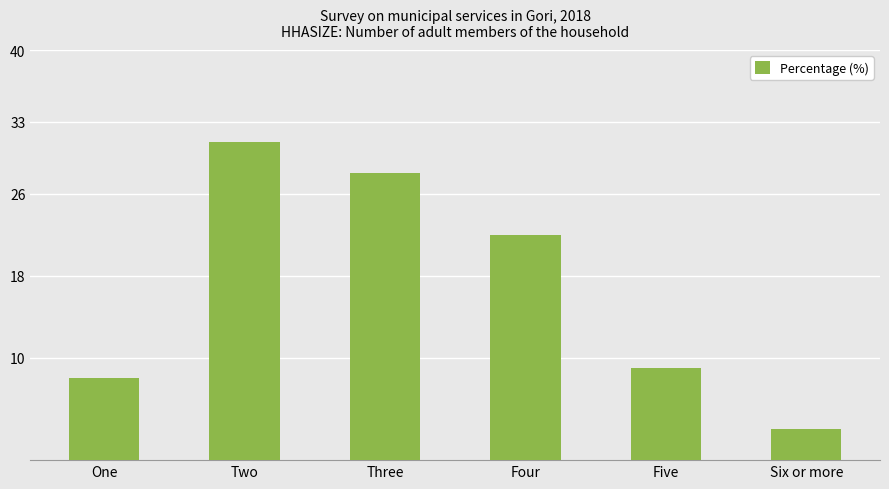

What is the sum of all values?

101